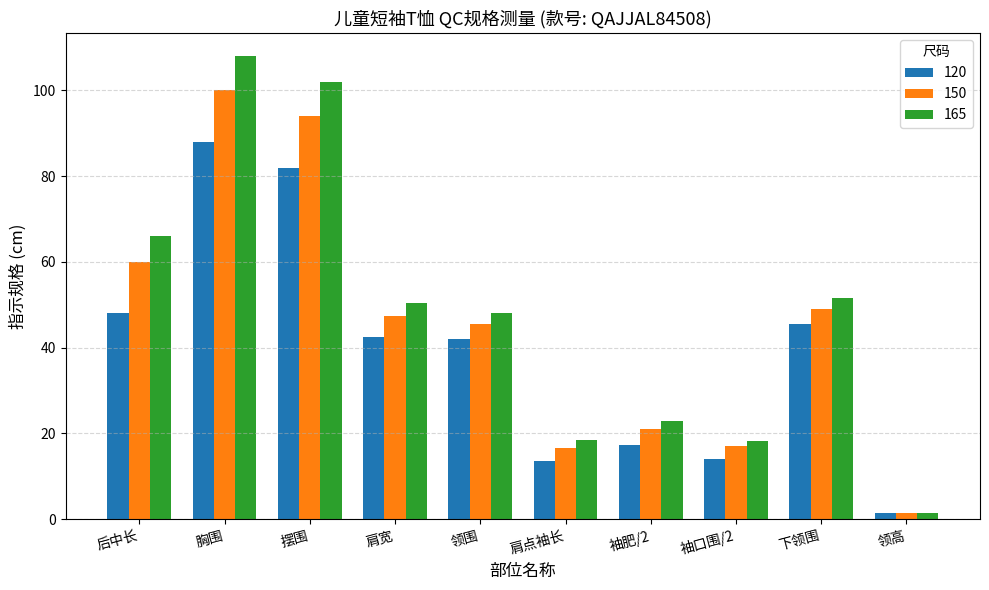

Does the chart contain any negative values?

No